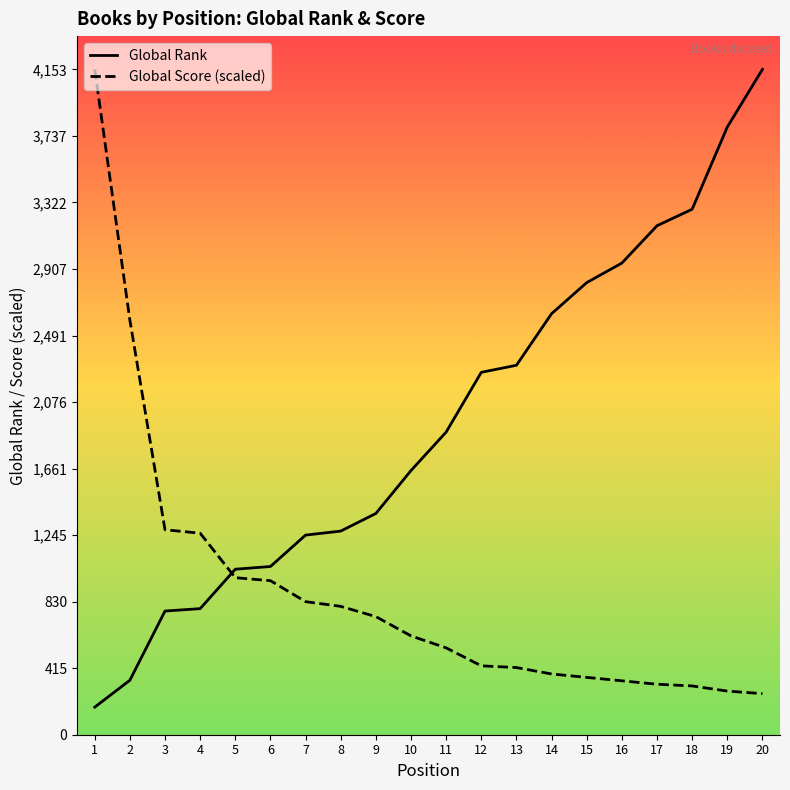

What is the difference between the maximum and minimum values in the Global Rank series?

3981.0